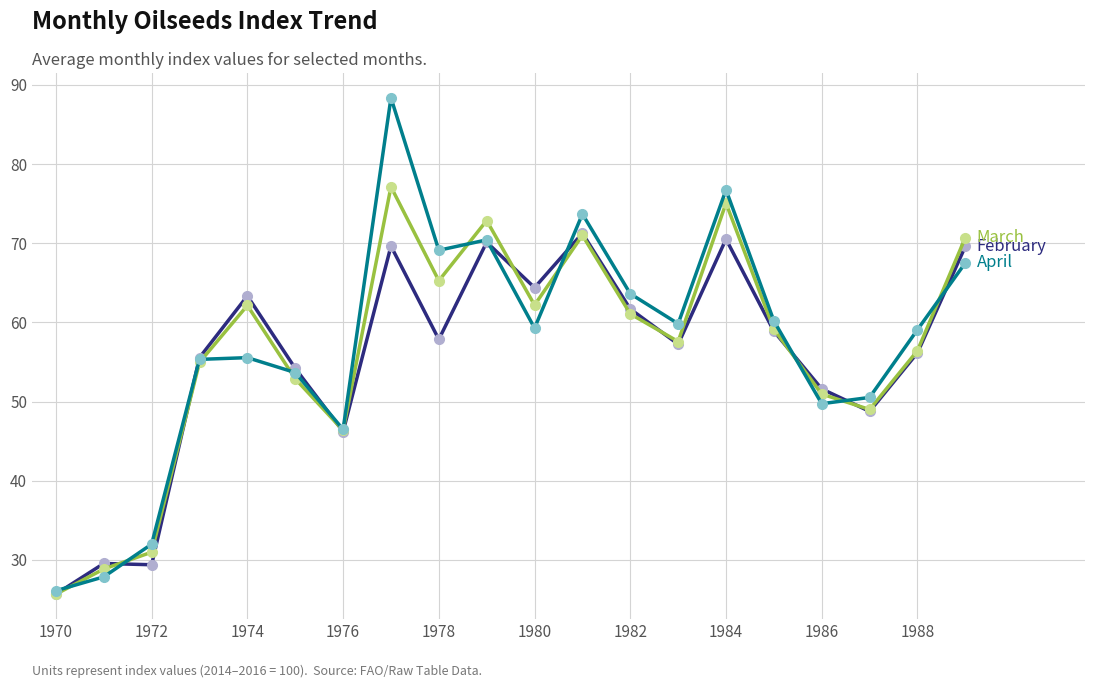

What is the smallest value displayed?

25.7